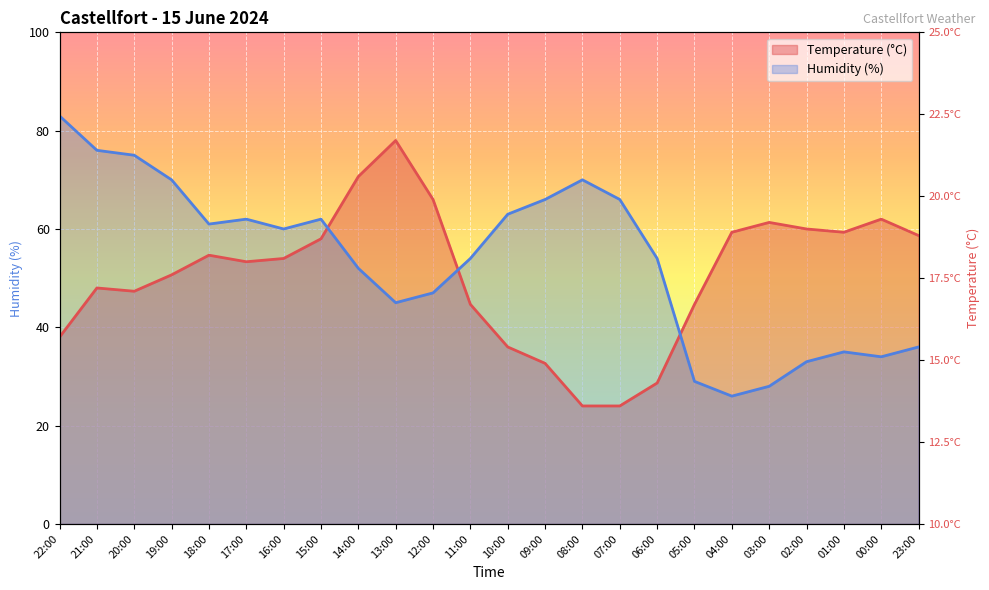

At which category is the sum across all series the highest?

21:00